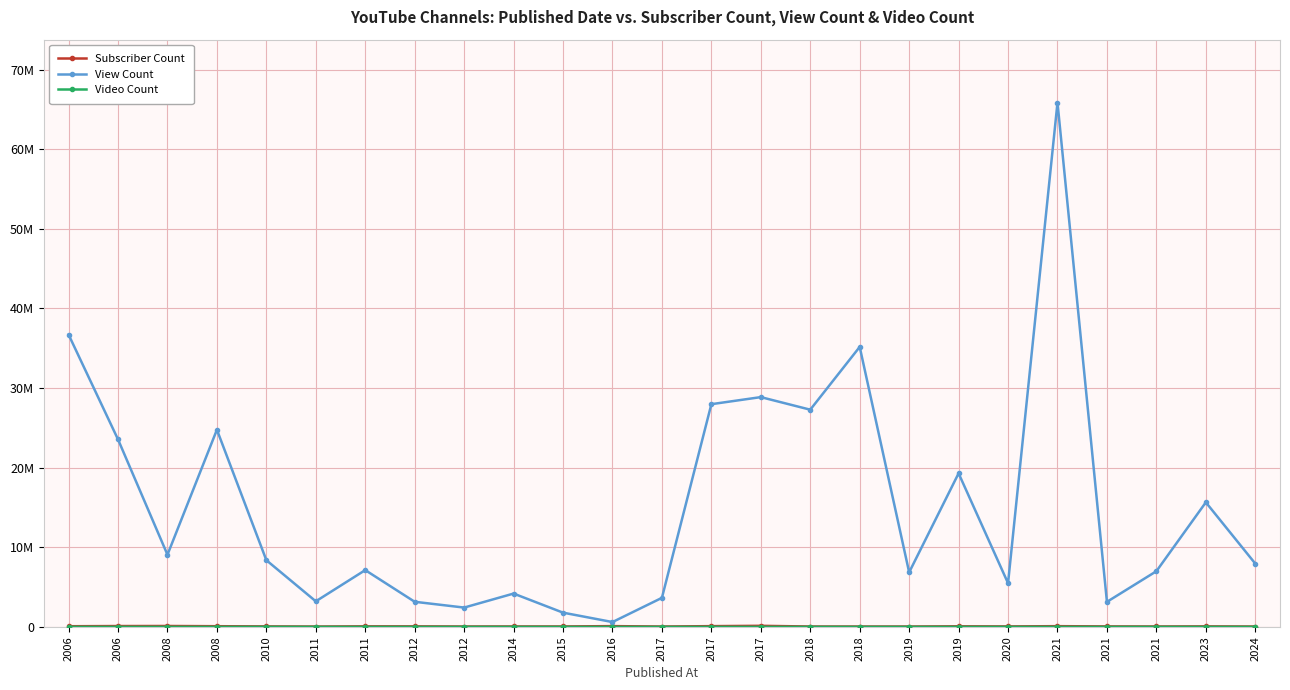

Is this an area chart (filled region under the line)?

No